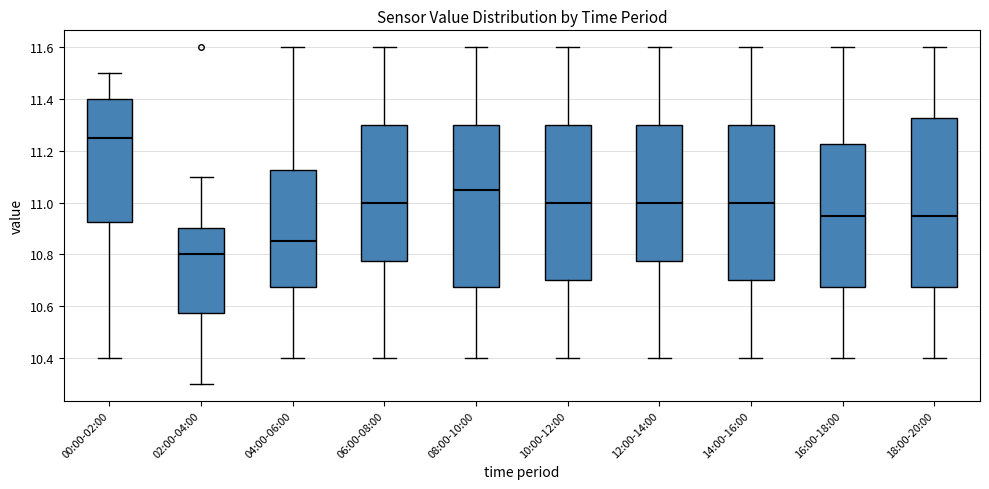

Where does the lower whisker of the box for 14:00-16:00 end on the y-axis? The values are not printed on the chart, so give them approximately, as read against the axis.

10.40